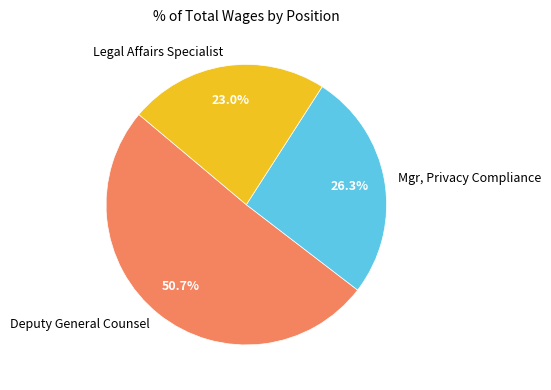

Is it true that Deputy General Counsel is 41% of the pie?

False